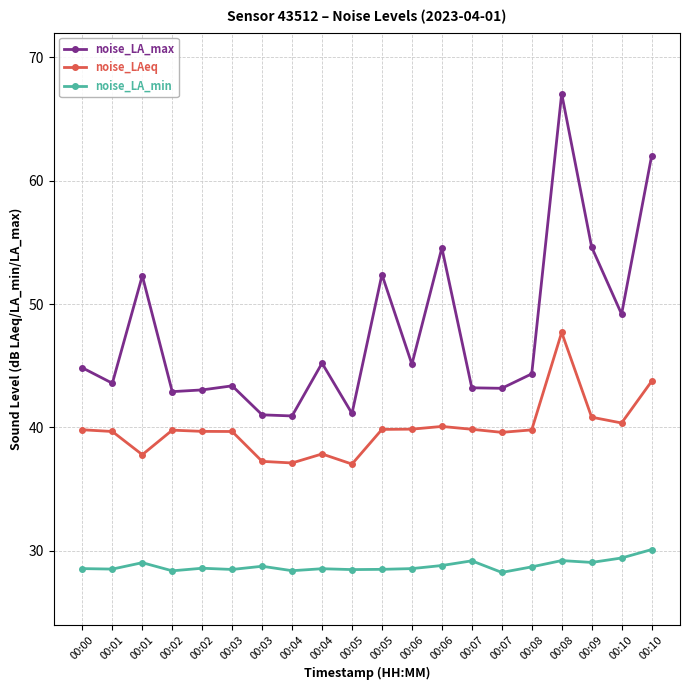

True or false: noise_LAeq and noise_LA_max cross at least once.

False